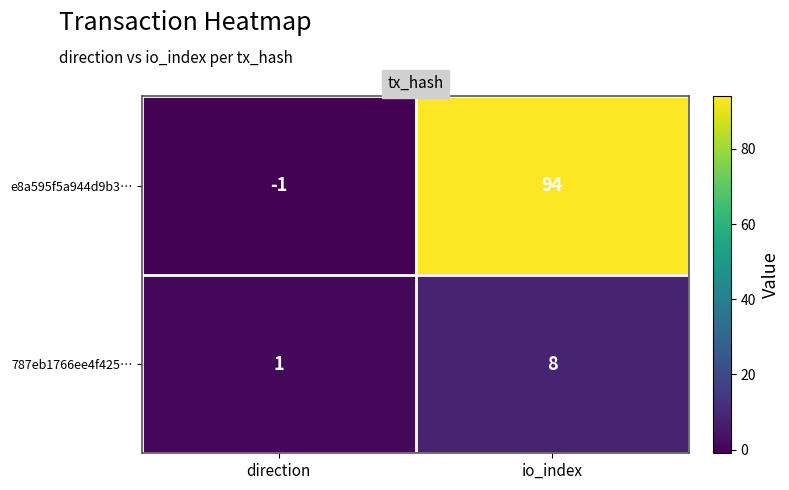

What is the maximum value shown in the chart?

94